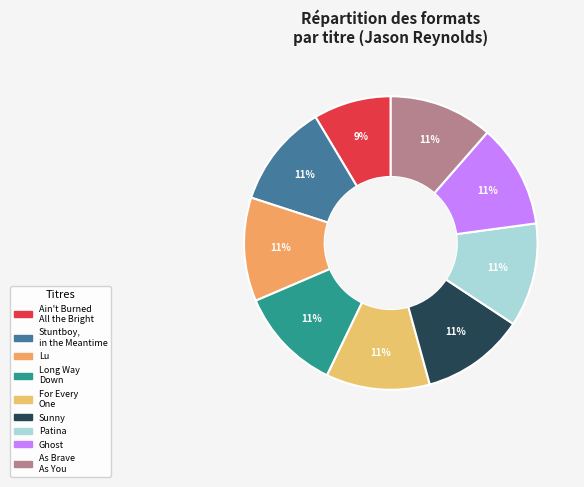

Which category has the smallest portion of the pie?

Ain't Burned All the Bright